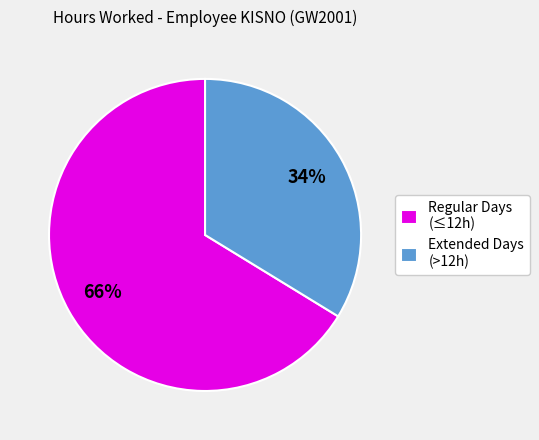

Which has a higher value, Regular Days (≤12h) or Extended Days (>12h)?

Regular Days (≤12h)